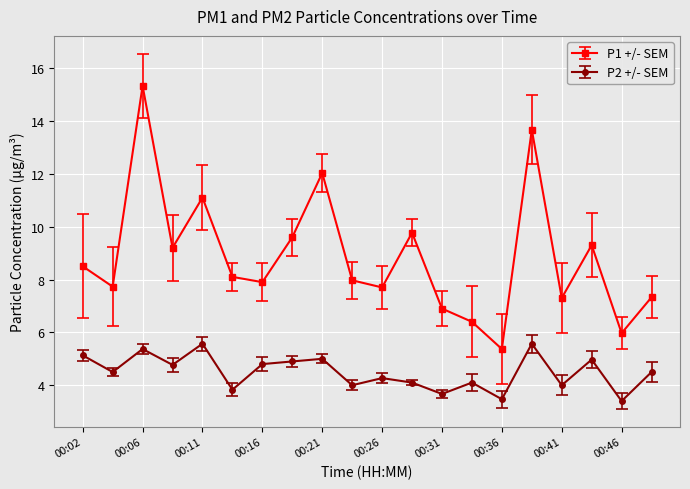

What is the value of the P2 +/- SEM point at the 14th from the left?

4.1